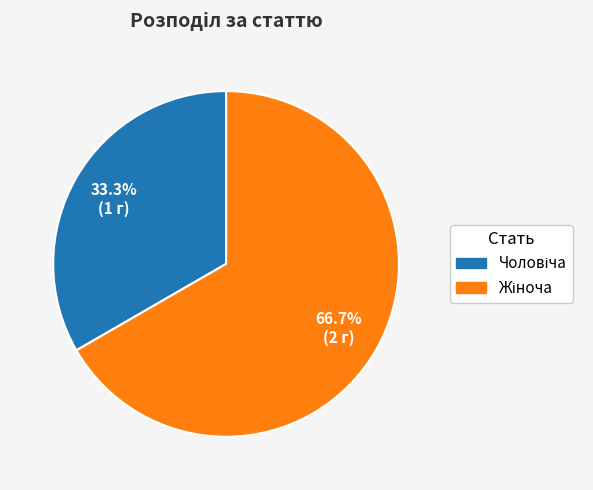

Count the number of slices in the pie.

2